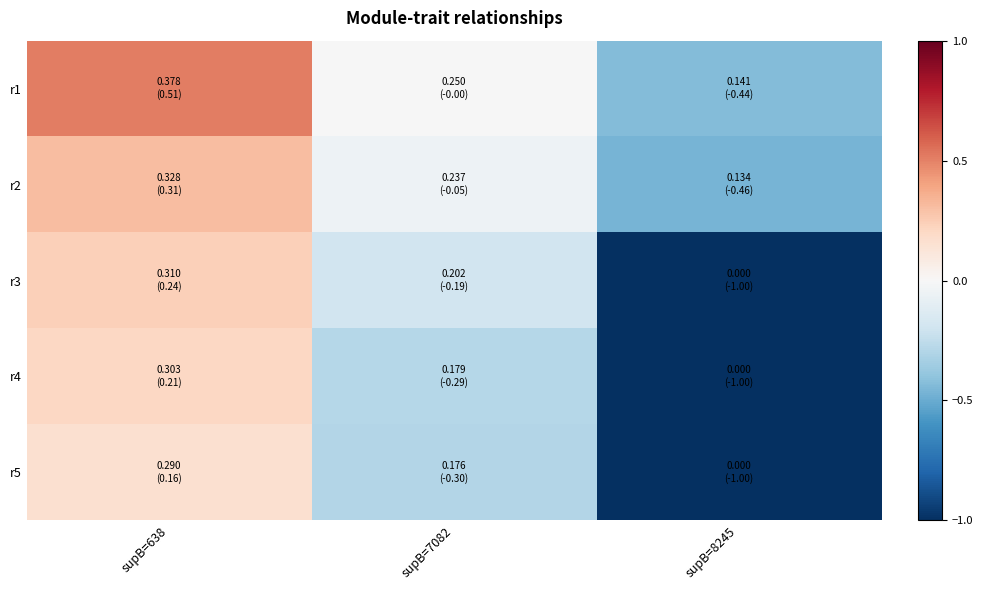

What is the difference between the highest and lowest values at supB=638?

0.4